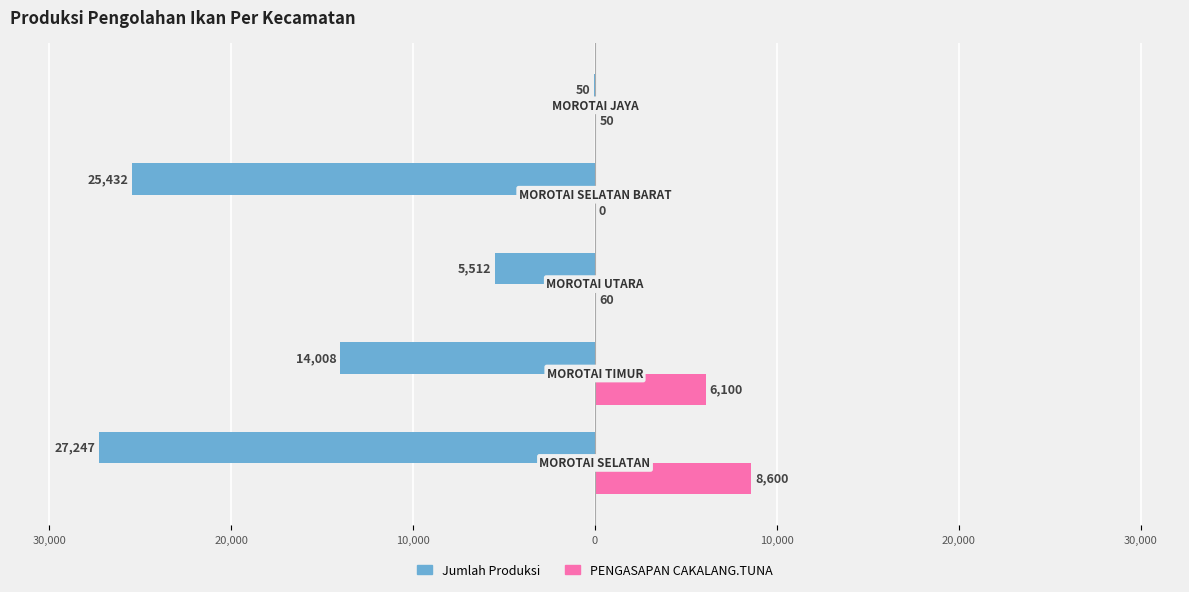

What are all the series names shown in the legend?

Jumlah Produksi, PENGASAPAN CAKALANG.TUNA